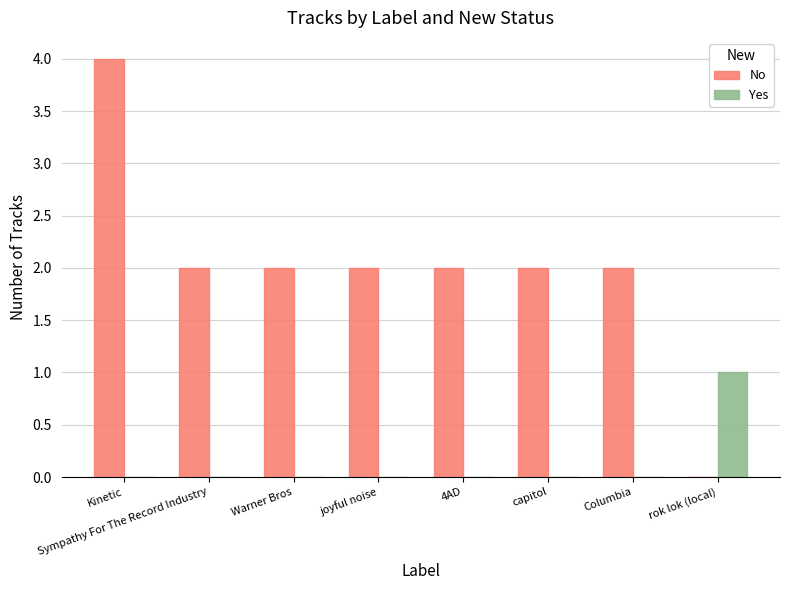

Reading right to left, transcribe all the data shown in this chart.

No: rok lok (local)=0	Columbia=2	capitol=2	4AD=2	joyful noise=2	Warner Bros=2	Sympathy For The Record Industry=2	Kinetic=4
Yes: rok lok (local)=1	Columbia=0	capitol=0	4AD=0	joyful noise=0	Warner Bros=0	Sympathy For The Record Industry=0	Kinetic=0